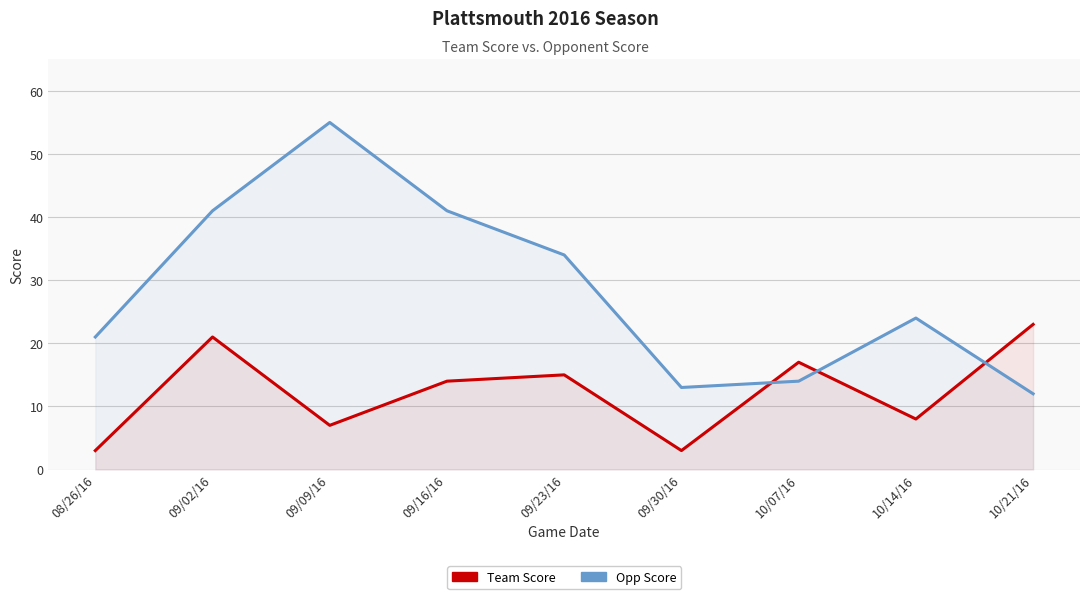

Reading left to right, transcribe all the data shown in this chart.

Team Score: 3	21	7	14	15	3	17	8	23
Opp Score: 21	41	55	41	34	13	14	24	12